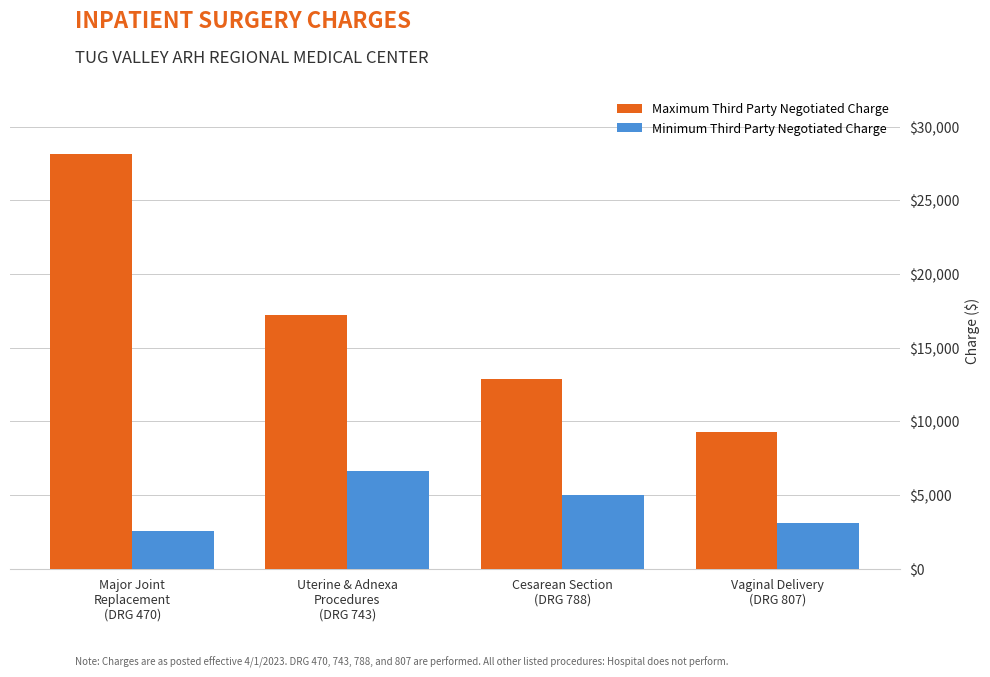

Is it true that Maximum Third Party Negotiated Charge equals 12853.1 at Cesarean Section
(DRG 788)?

True